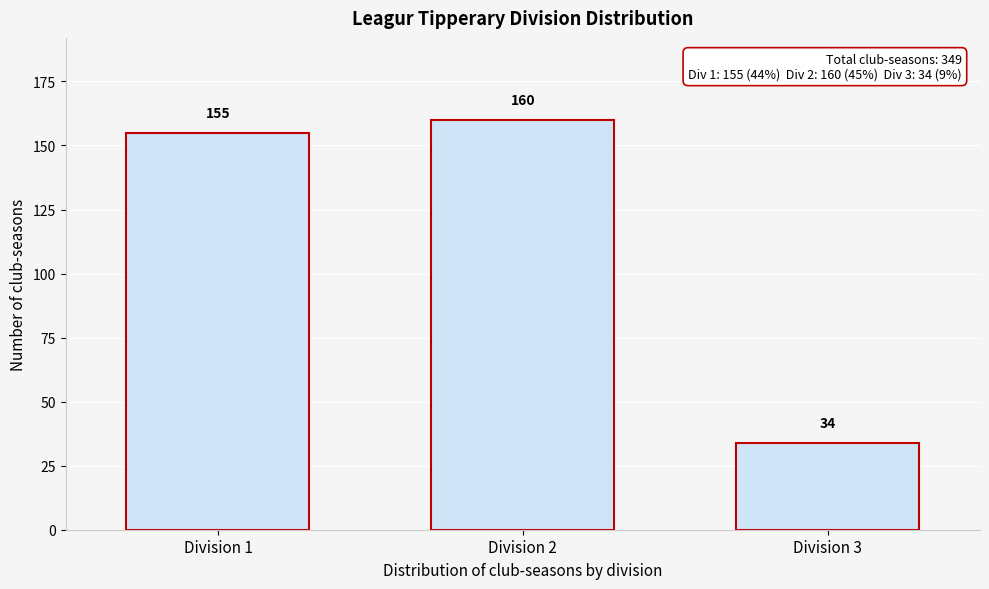

Reading right to left, list all the values displayed in this chart.

Division 3=34	Division 2=160	Division 1=155